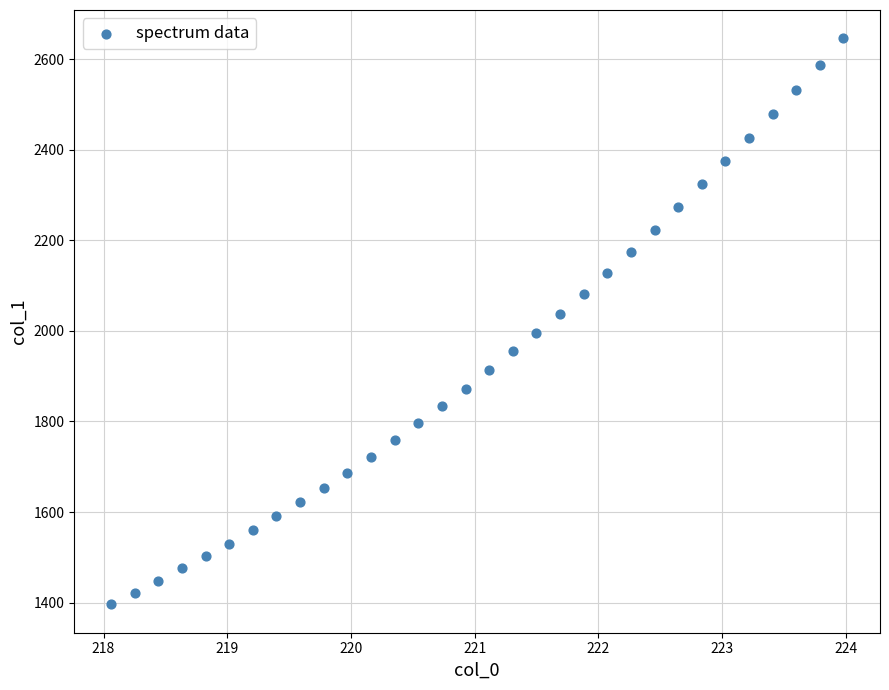

What is the range of X values (max minus min)?

5.9